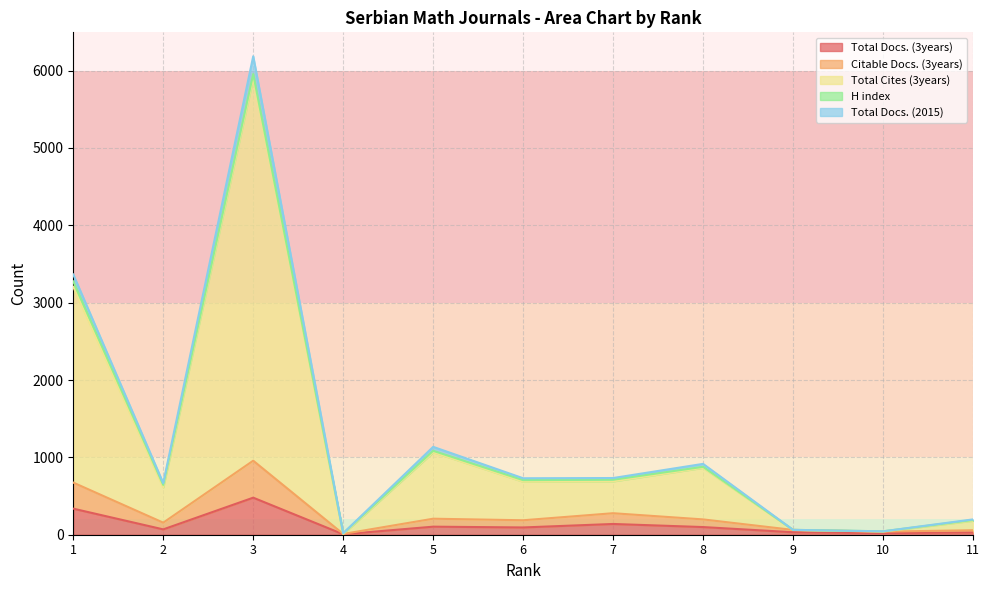

What value does the Total Cites (3years) series have at 6?

685